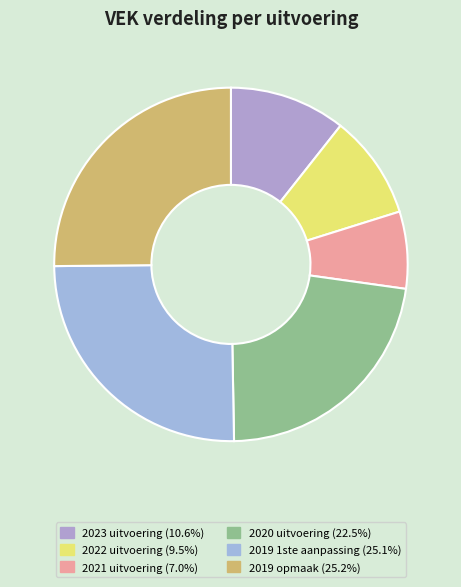

How much of the chart is everything except 2022 uitvoering?

90.5%